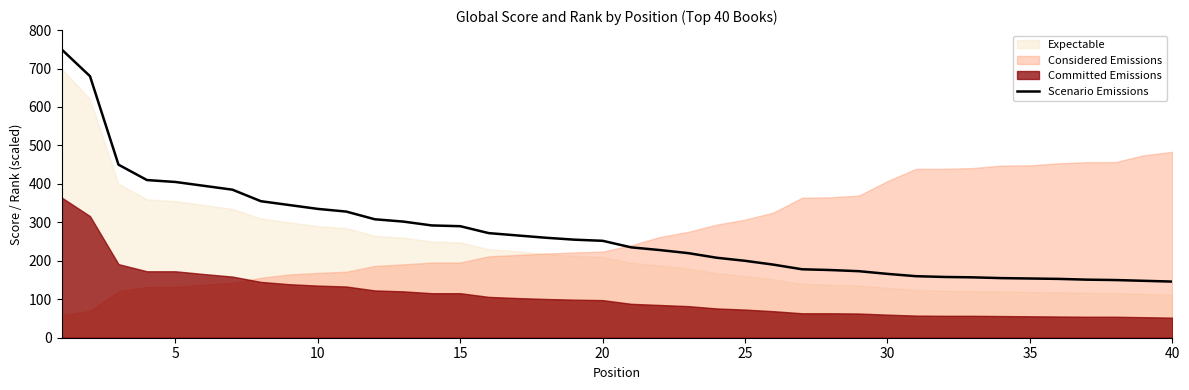

What is the highest value of the Scenario Emissions series?

750